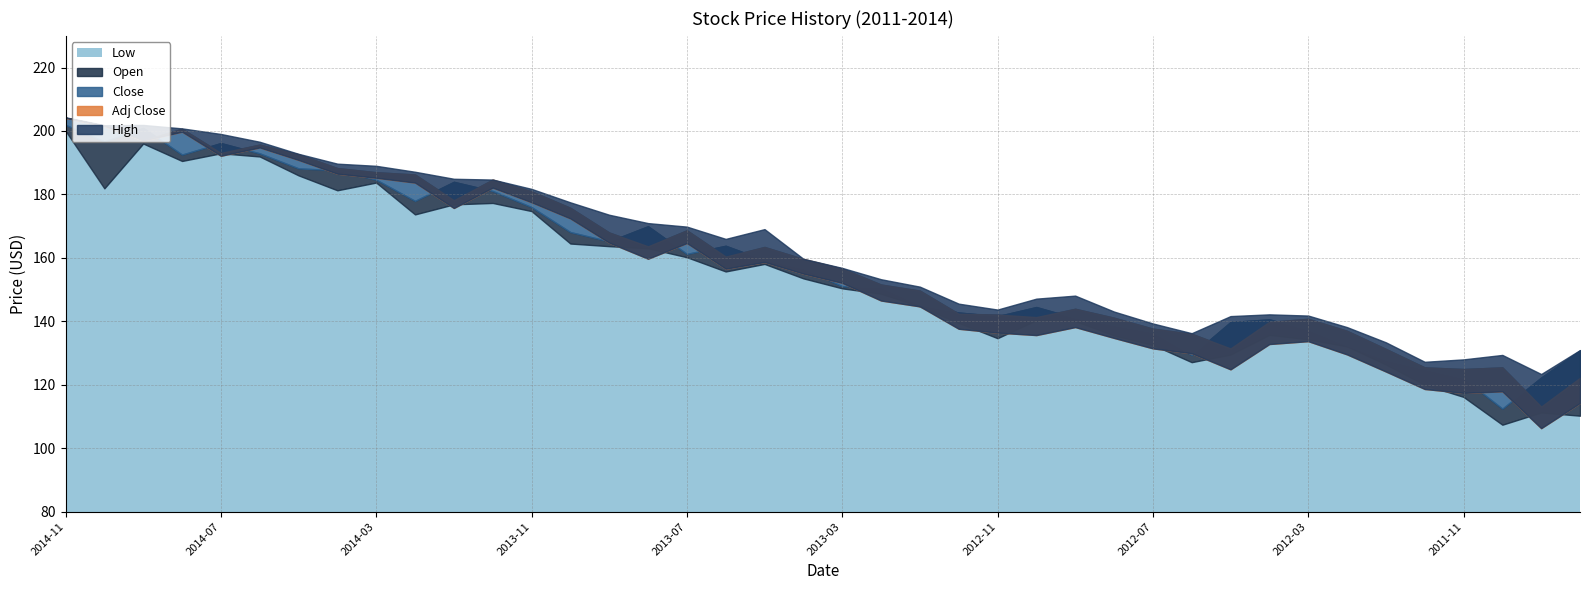

Reading left to right, what are all the values shown in this chart?

Close: 2014-11=204.2	2014-10=201.7	2014-09=197.0	2014-08=200.7	2014-07=193.1	2014-06=195.7	2014-05=192.7	2014-04=188.3	2014-03=187.0	2014-02=186.3	2014-01=178.2	2013-12=184.7	2013-11=181.0	2013-10=175.8	2013-09=168.0	2013-08=163.7	2013-07=168.7	2013-06=160.4	2013-05=163.4	2013-04=159.7	2013-03=156.7	2013-02=151.6	2013-01=149.7	2012-12=142.4	2012-11=142.2	2012-10=141.3	2012-09=144.0	2012-08=141.2	2012-07=137.7	2012-06=136.1	2012-05=131.5	2012-04=139.9	2012-03=140.8	2012-02=137.0	2012-01=131.3	2011-12=125.5	2011-11=125.0	2011-10=125.5	2011-09=113.2	2011-08=122.2
Open: 2014-11=201.9	2014-10=196.7	2014-09=201.0	2014-08=192.6	2014-07=196.2	2014-06=192.9	2014-05=188.2	2014-04=187.6	2014-03=184.7	2014-02=178.0	2014-01=184.0	2013-12=181.1	2013-11=176.0	2013-10=168.1	2013-09=165.2	2013-08=170.0	2013-07=161.3	2013-06=163.8	2013-05=159.3	2013-04=156.6	2013-03=151.1	2013-02=150.7	2013-01=145.1	2012-12=142.8	2012-11=141.7	2012-10=144.5	2012-09=141.0	2012-08=138.7	2012-07=136.5	2012-06=129.4	2012-05=139.8	2012-04=140.6	2012-03=137.3	2012-02=132.3	2012-01=127.8	2011-12=124.8	2011-11=122.0	2011-10=112.5	2011-09=122.3	2011-08=130.8
High: 2014-11=204.3	2014-10=201.8	2014-09=201.9	2014-08=200.8	2014-07=199.1	2014-06=196.6	2014-05=192.8	2014-04=189.7	2014-03=189.0	2014-02=187.2	2014-01=184.9	2013-12=184.7	2013-11=181.8	2013-10=177.5	2013-09=173.6	2013-08=171.0	2013-07=169.9	2013-06=166.0	2013-05=169.1	2013-04=159.7	2013-03=156.8	2013-02=153.3	2013-01=150.9	2012-12=145.6	2012-11=143.7	2012-10=147.2	2012-09=148.1	2012-08=143.1	2012-07=139.3	2012-06=136.3	2012-05=141.7	2012-04=142.2	2012-03=141.8	2012-02=138.2	2012-01=133.4	2011-12=127.3	2011-11=128.0	2011-10=129.4	2011-09=123.4	2011-08=131.0
Low: 2014-11=200.1	2014-10=181.9	2014-09=196.1	2014-08=190.6	2014-07=193.0	2014-06=192.0	2014-05=186.0	2014-04=181.3	2014-03=183.8	2014-02=173.7	2014-01=176.9	2013-12=177.3	2013-11=174.8	2013-10=164.5	2013-09=163.7	2013-08=163.1	2013-07=160.2	2013-06=155.7	2013-05=158.1	2013-04=153.6	2013-03=150.4	2013-02=148.7	2013-01=144.7	2012-12=139.5	2012-11=134.7	2012-10=140.4	2012-09=140.1	2012-08=135.6	2012-07=132.6	2012-06=127.1	2012-05=129.6	2012-04=135.8	2012-03=134.4	2012-02=132.1	2012-01=126.4	2011-12=120.0	2011-11=116.2	2011-10=107.4	2011-09=111.3	2011-08=110.3
Adj Close: 2014-11=204.2	2014-10=201.7	2014-09=197.0	2014-08=199.8	2014-07=192.2	2014-06=194.8	2014-05=190.9	2014-04=186.5	2014-03=185.2	2014-02=183.7	2014-01=175.7	2013-12=182.2	2013-11=177.6	2013-10=172.4	2013-09=164.8	2013-08=159.8	2013-07=164.7	2013-06=156.6	2013-05=158.7	2013-04=155.1	2013-03=152.1	2013-02=146.6	2013-01=144.7	2012-12=137.7	2012-11=136.4	2012-10=135.7	2012-09=138.2	2012-08=134.8	2012-07=131.5	2012-06=129.9	2012-05=124.9	2012-04=132.9	2012-03=133.8	2012-02=129.6	2012-01=124.2	2011-12=118.7	2011-11=117.5	2011-10=117.9	2011-09=106.3	2011-08=114.3